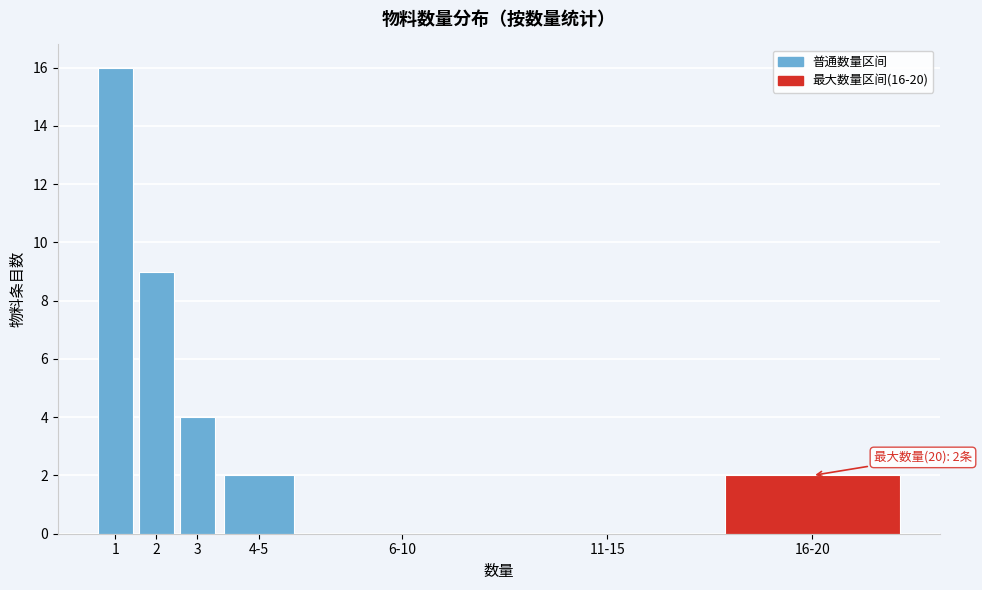

Reading left to right, transcribe all the data shown in this chart.

1=16	2=9	3=4	4-5=2	6-10=0	11-15=0	16-20=2